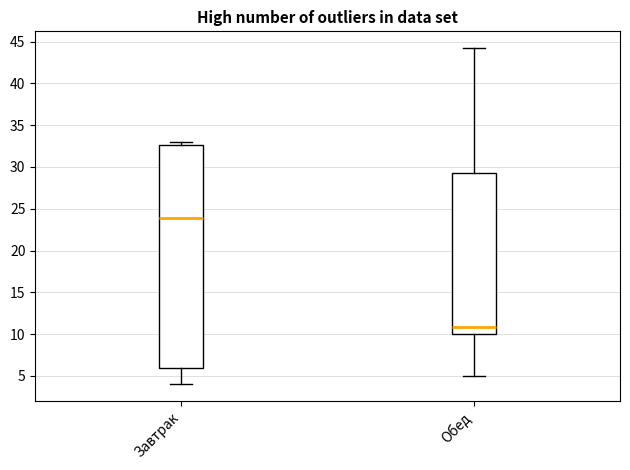

Reading left to right, read every box against the y-axis: the position of its median line, the range the box covers, and the ends of its whiskers. The values are not printed on the chart, so give them approximately, as read against the axis.

Завтрак: median 24.0, box 6.0 to 32.5, whiskers 4.0 to 33.0
Обед: median 11.0, box 10.0 to 29.5, whiskers 5.0 to 44.0